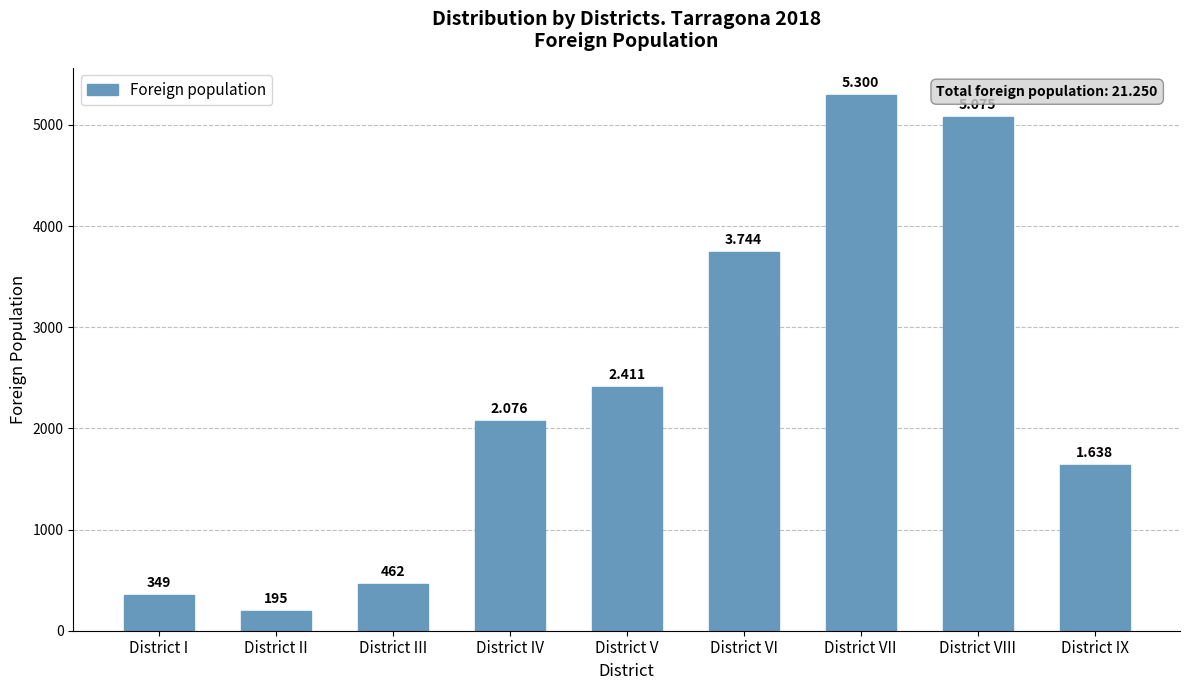

True or false: the data shows 1638 at District IX.

True